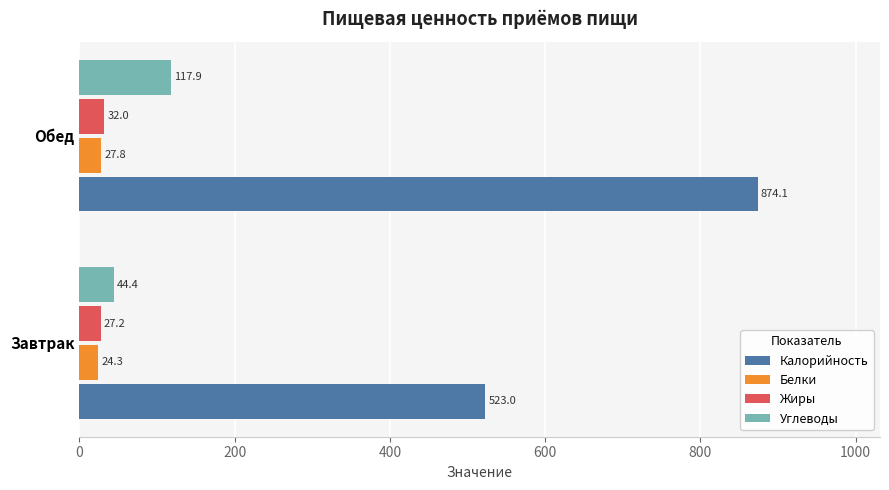

What value does the Жиры series have at Обед?

32.0